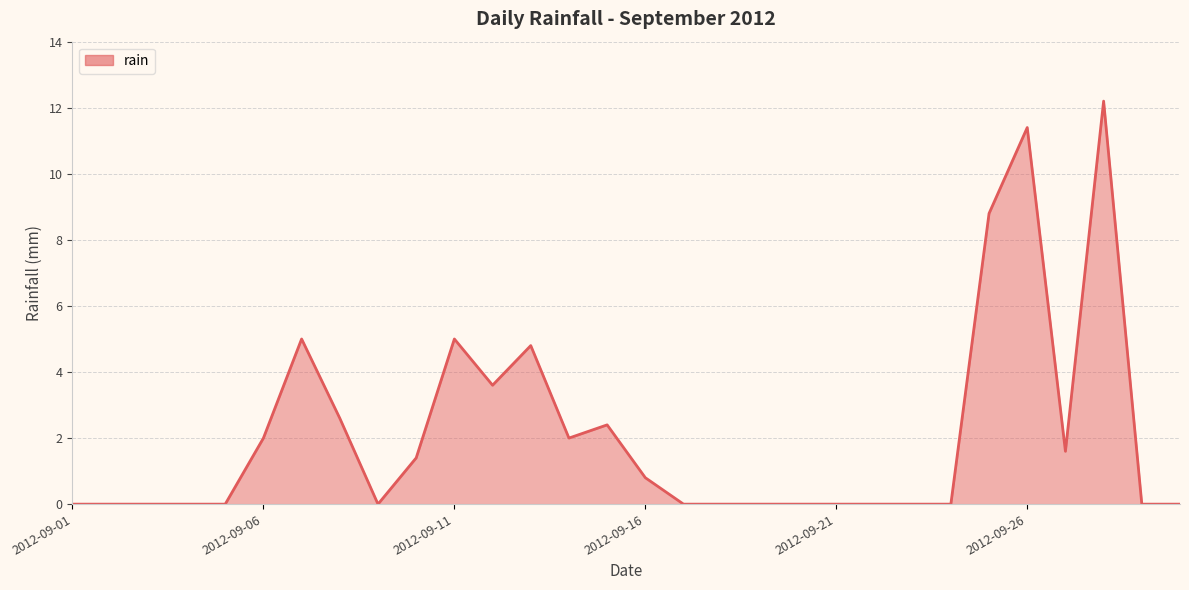

Count the number of categories in the chart.

30